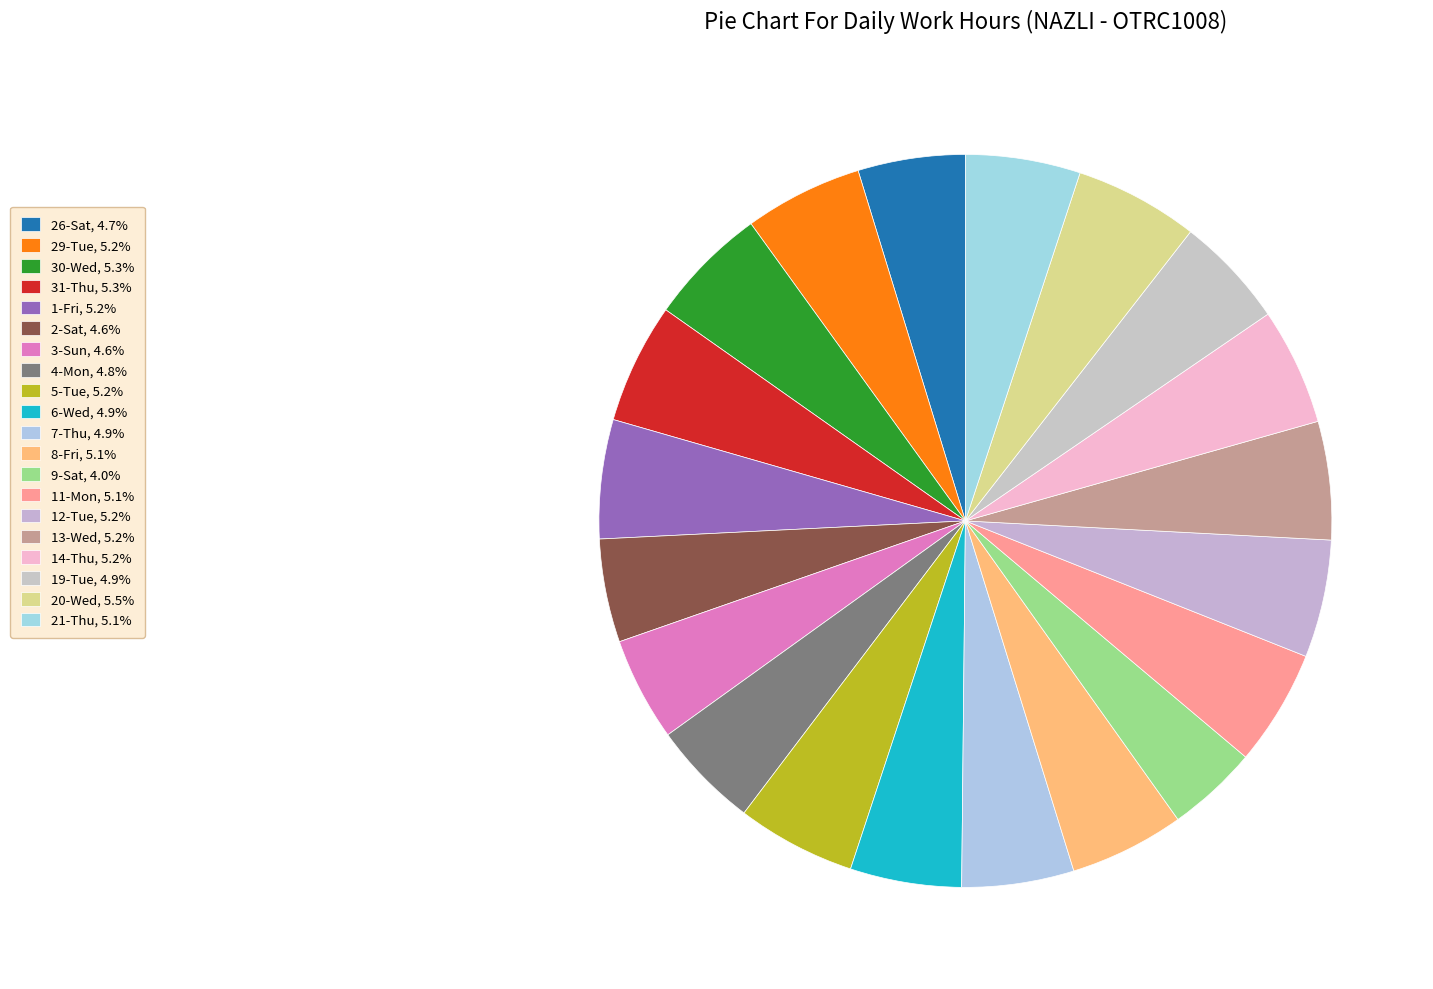

What percentage is the 12-Tue slice, to the nearest percent?

5%